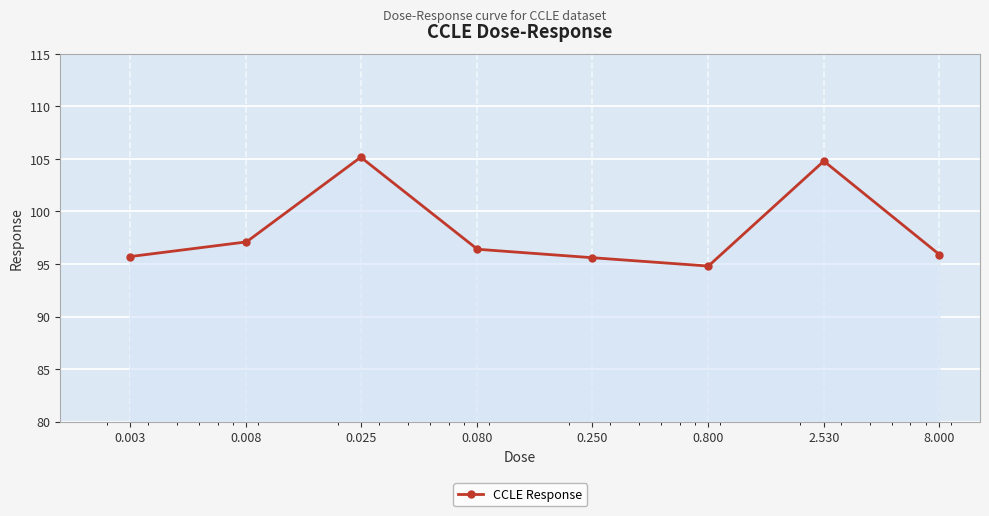

What is the greatest value displayed?

105.2